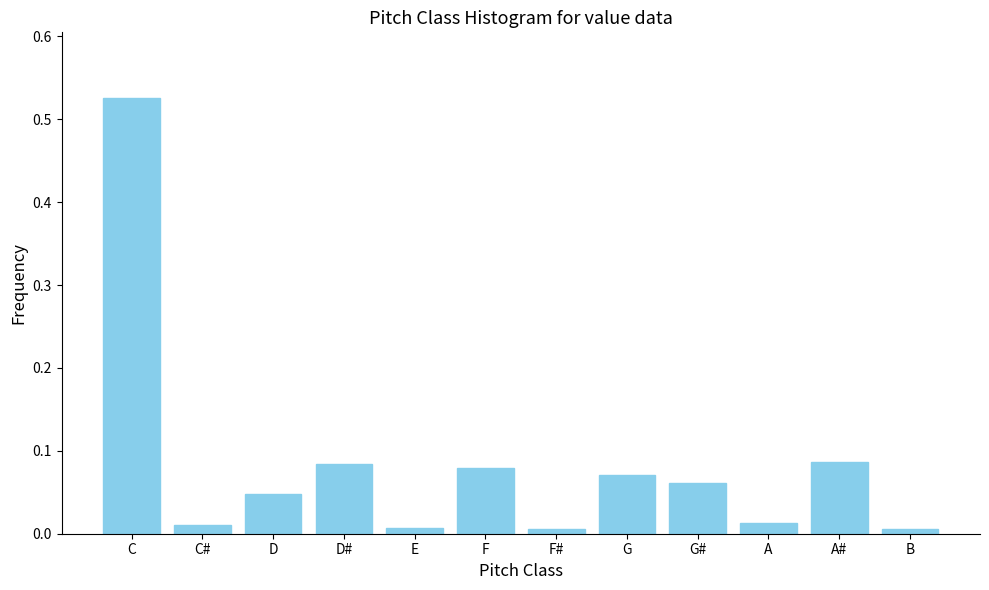

Which category has the highest value across all series?

C